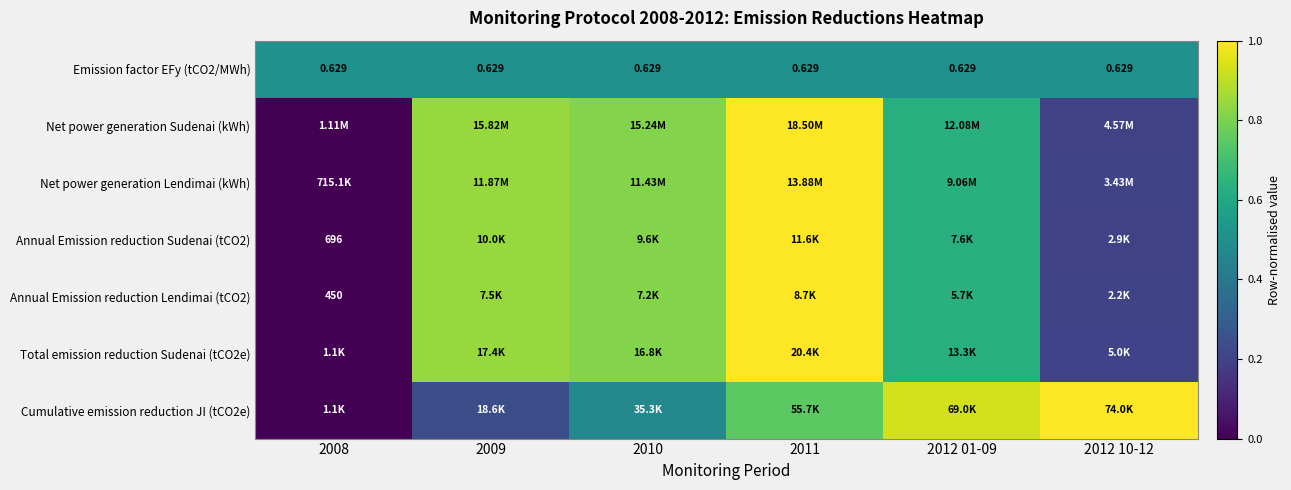

Between 2012 10-12 and 2010, which is larger?

2012 10-12